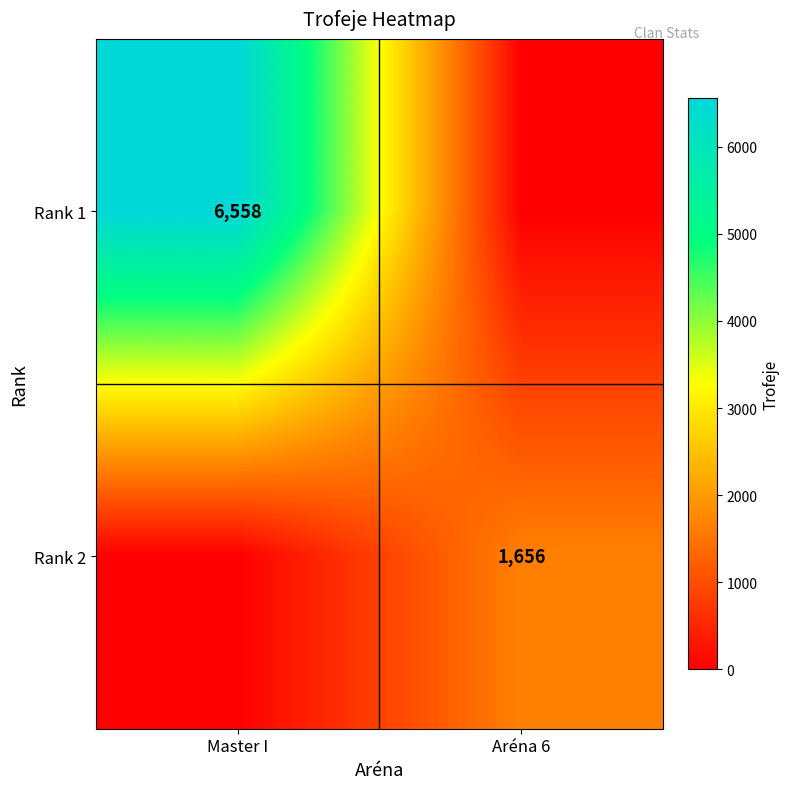

True or false: Rank 2 has a value of 1656 at Aréna 6.

True